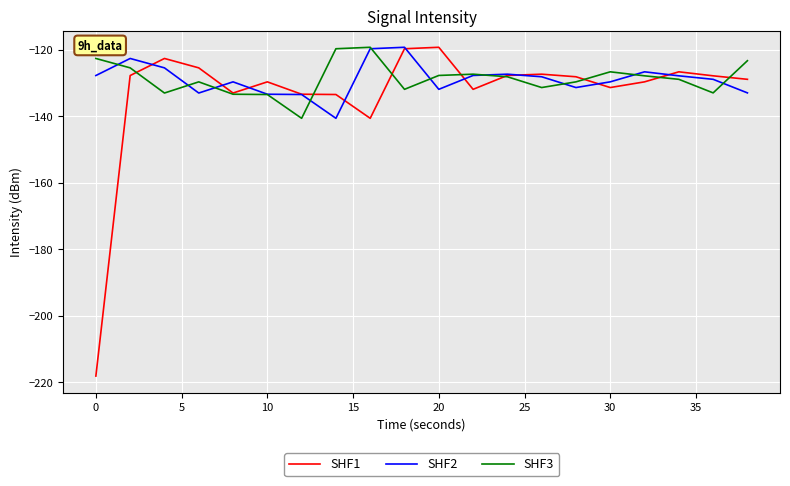

What is the smallest value displayed?

-218.2